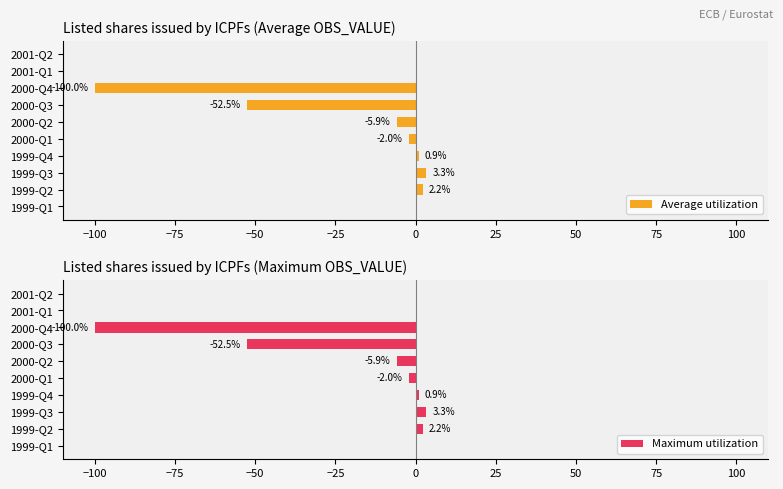

The value of Maximum utilization at 2001-Q2 is 39.4. True or false?

False